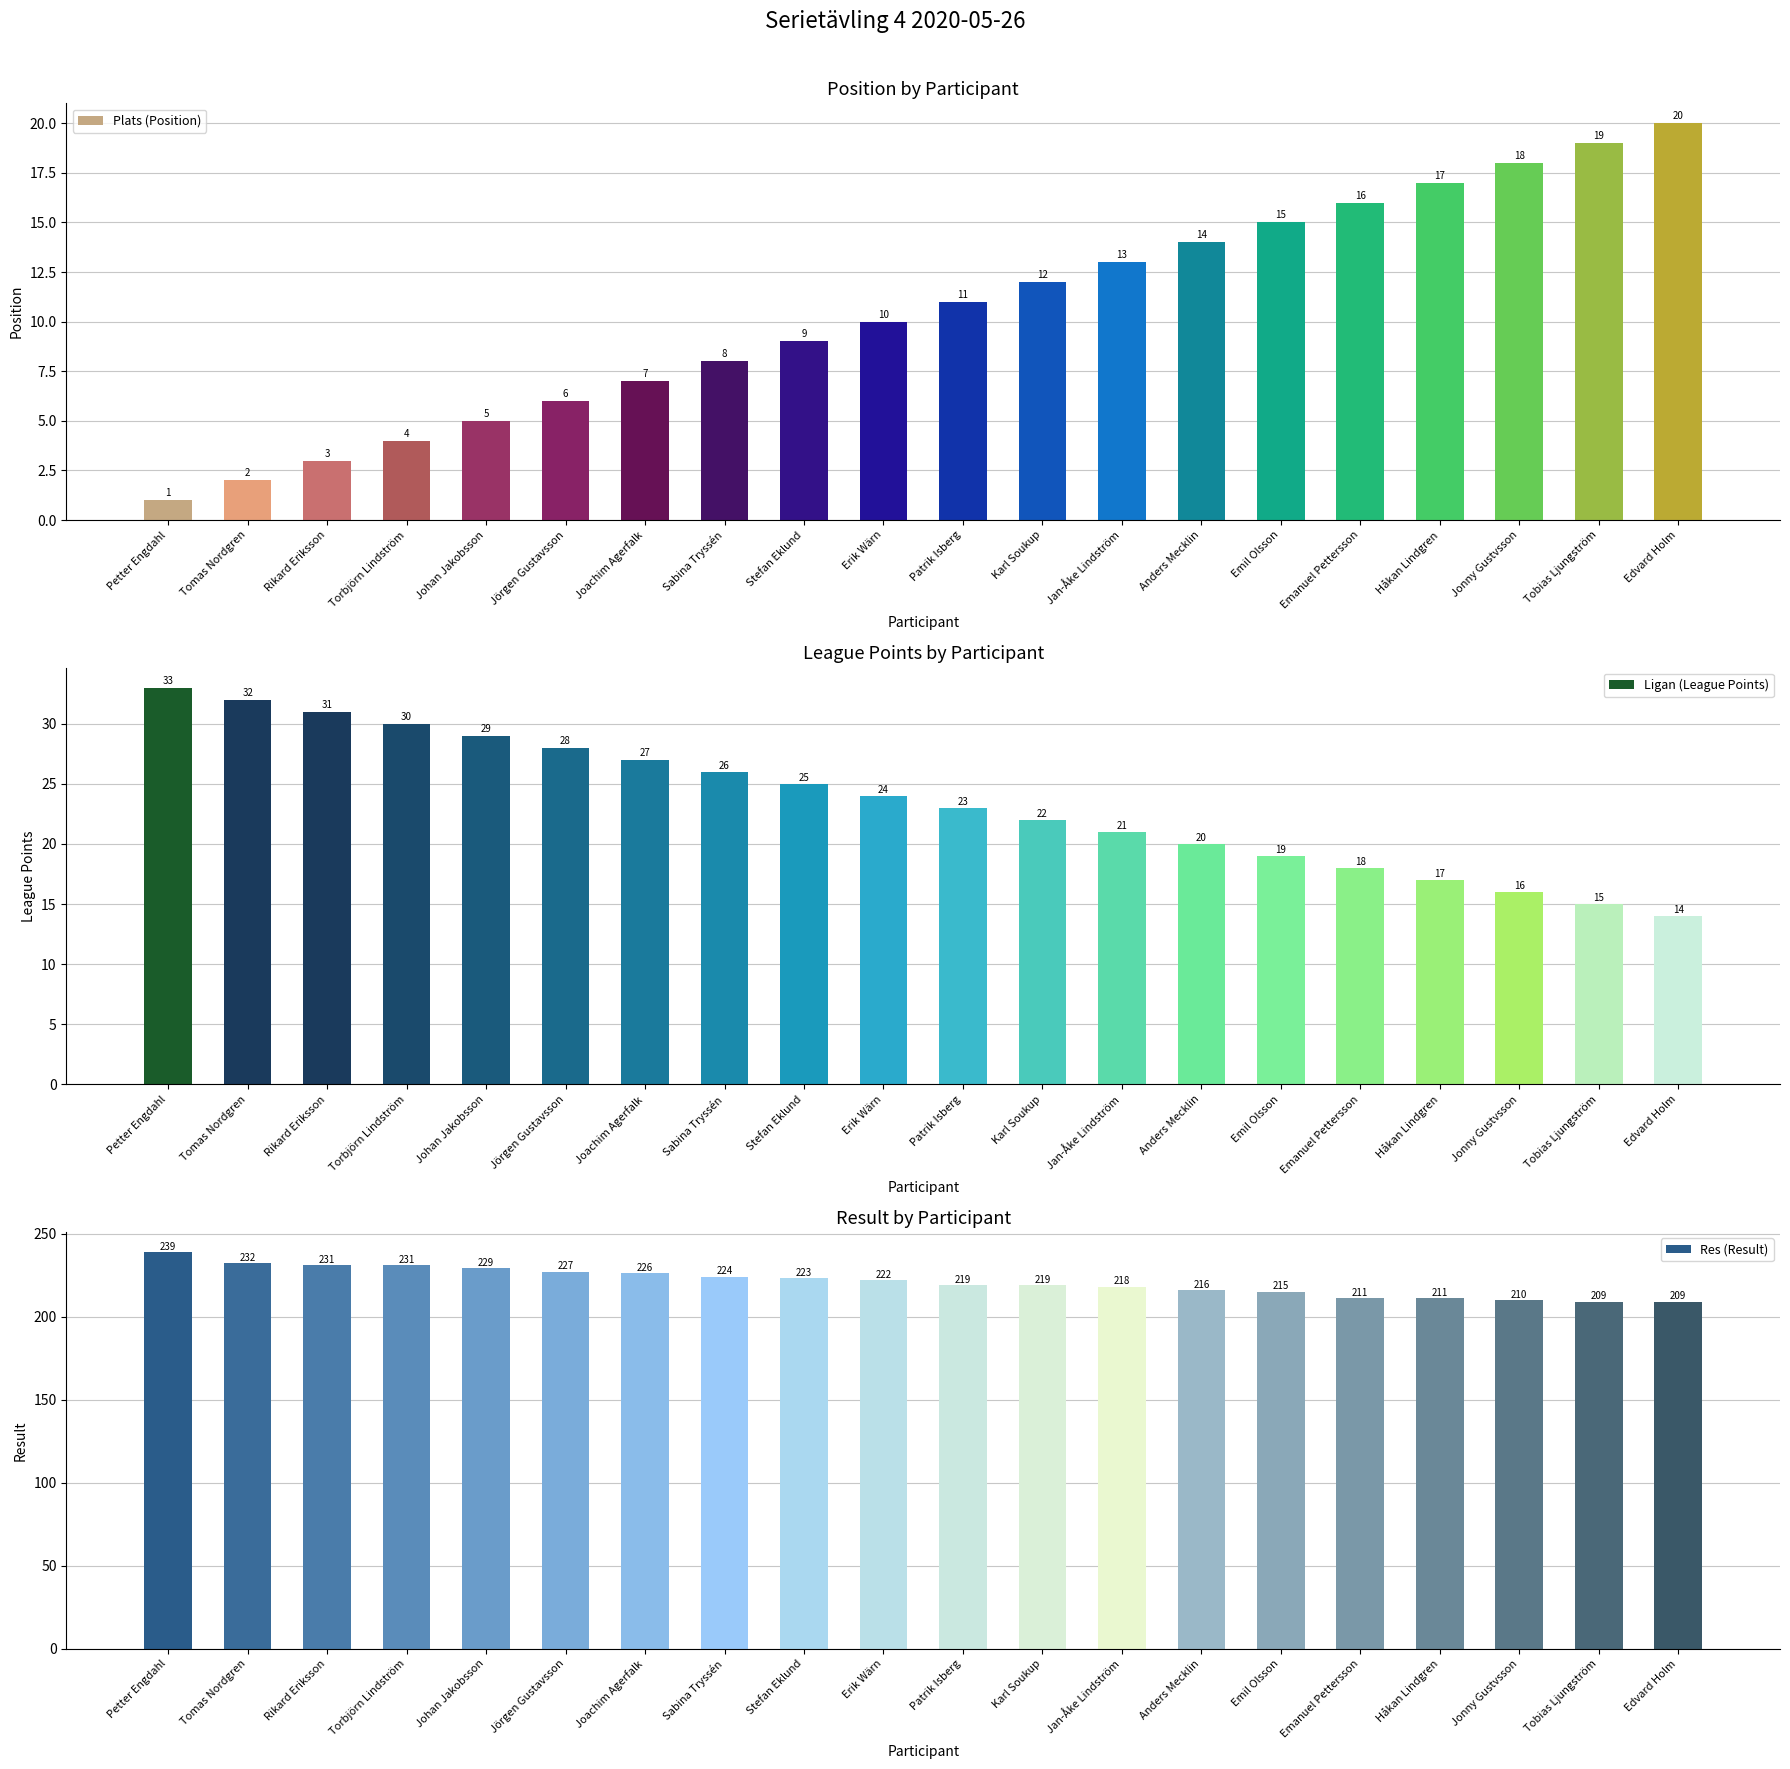

What is the difference between the Res (Result) values at Petter Engdahl and Stefan Eklund?

16